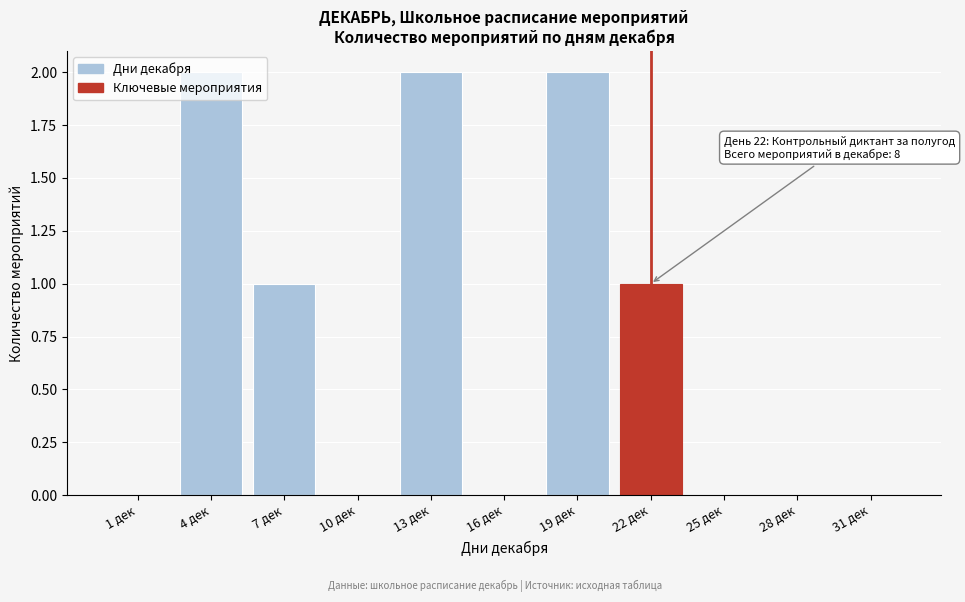

What is the change in value from 16 дек to 19 дек?

+2